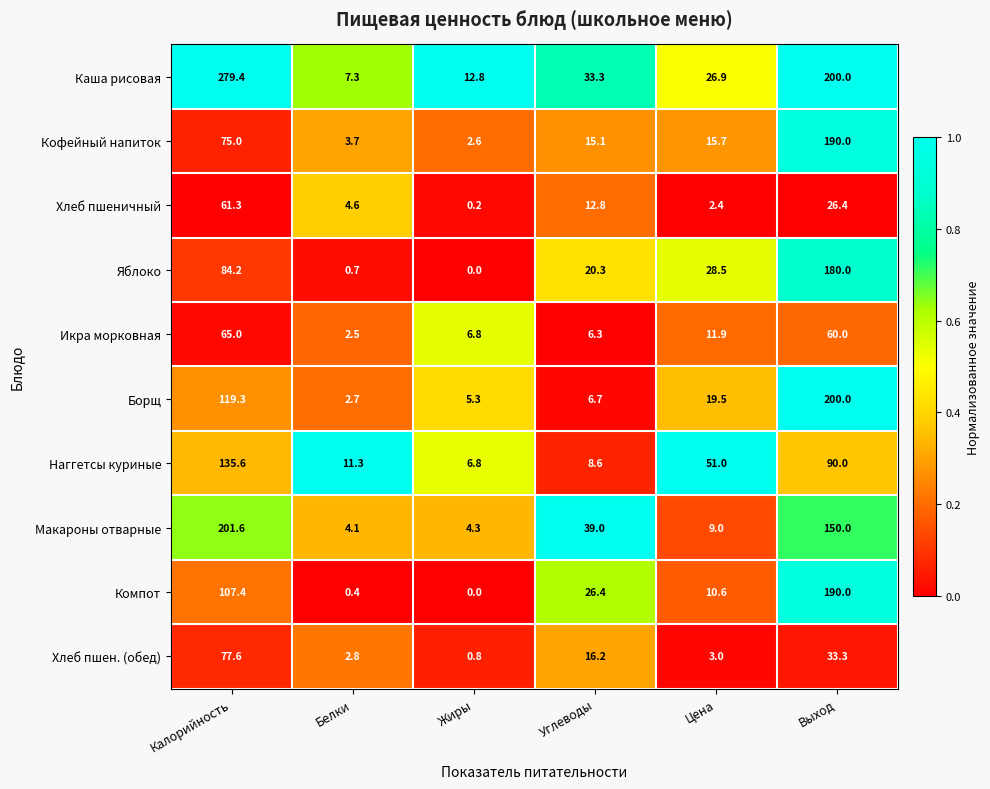

Which series has the largest total across all categories?

Каша рисовая